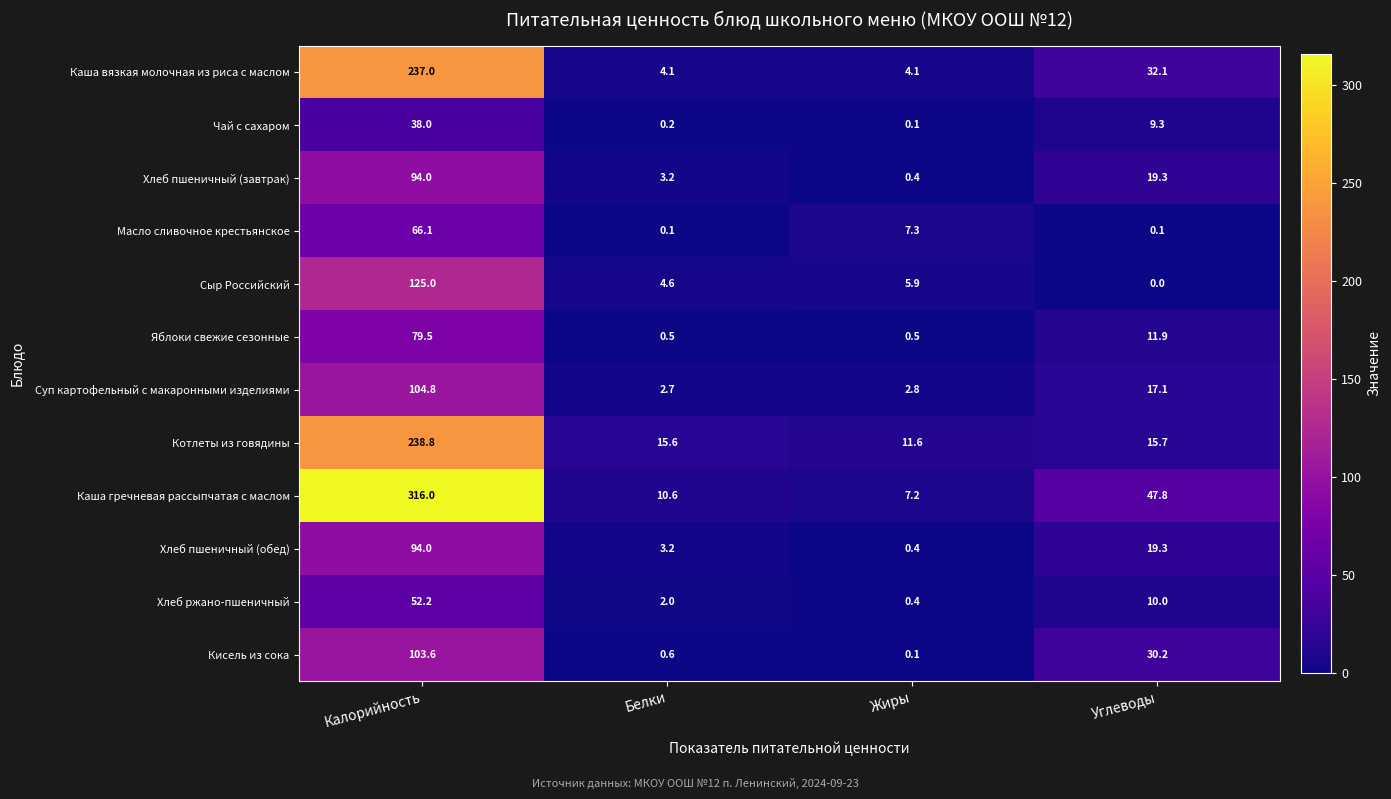

What is the greatest value displayed?

316.0